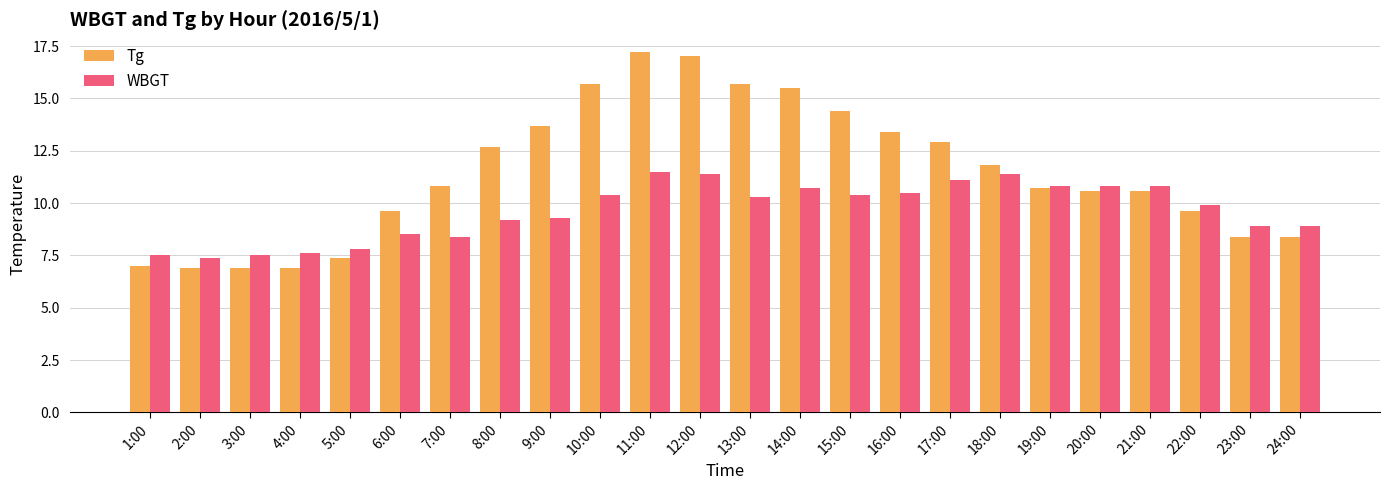

Reading left to right, what are all the values shown in this chart?

Tg: 7.0	6.9	6.9	6.9	7.4	9.6	10.8	12.7	13.7	15.7	17.2	17.0	15.7	15.5	14.4	13.4	12.9	11.8	10.7	10.6	10.6	9.6	8.4	8.4
WBGT: 7.5	7.4	7.5	7.6	7.8	8.5	8.4	9.2	9.3	10.4	11.5	11.4	10.3	10.7	10.4	10.5	11.1	11.4	10.8	10.8	10.8	9.9	8.9	8.9